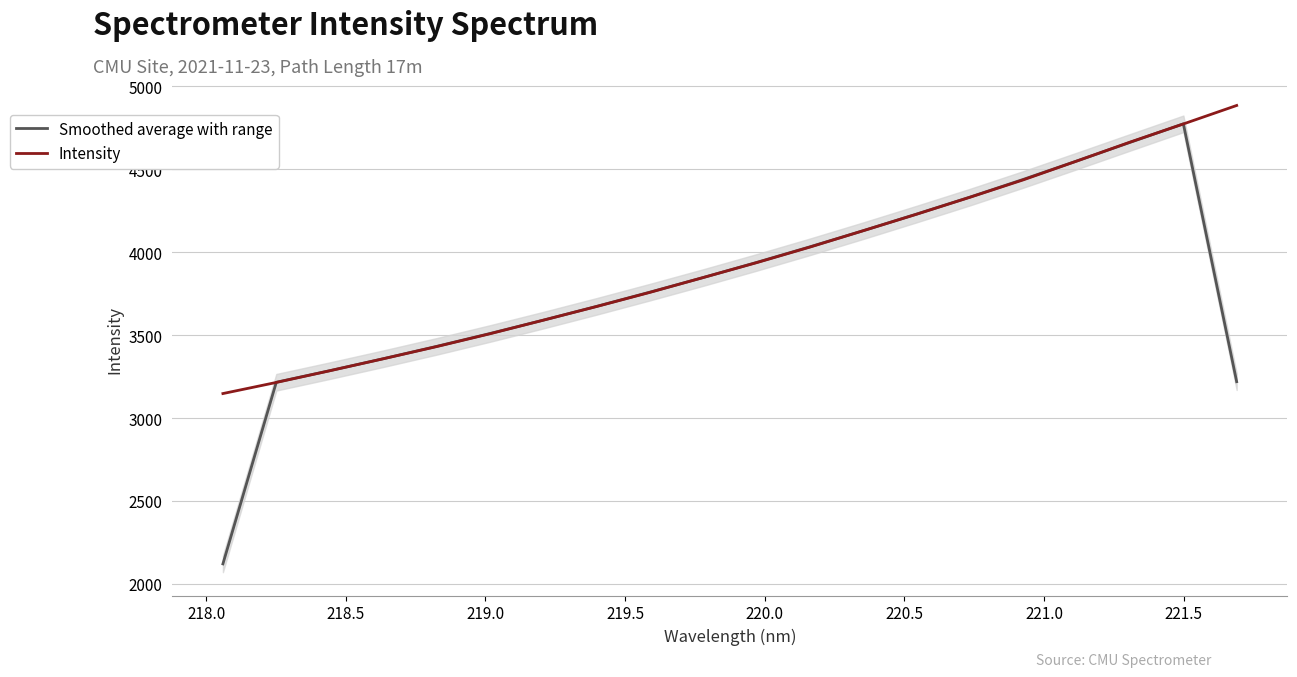

Reading left to right, extract all data points from this chart.

Smoothed average with range: 2120.7	3215.6	3285.4	3357.4	3431.7	3509.3	3589.9	3673.2	3759.0	3847.2	3938.2	4032.4	4129.7	4229.9	4332.1	4438.8	4549.6	4661.8	4773.6	3219.1
Intensity: 3147.5	3214.5	3284.8	3356.9	3430.4	3507.8	3589.7	3672.2	3757.6	3847.2	3936.7	4030.7	4129.6	4228.9	4331.2	4436.1	4549.1	4663.4	4772.9	4884.4